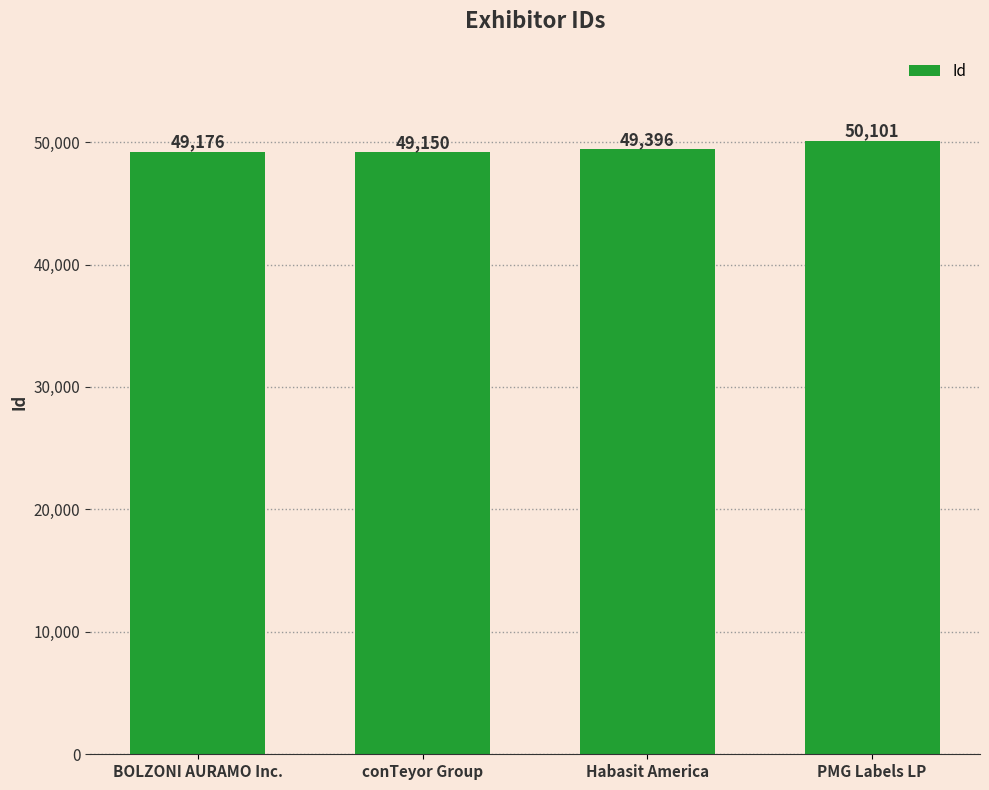

What is the change in value from BOLZONI AURAMO Inc. to Habasit America?

+220